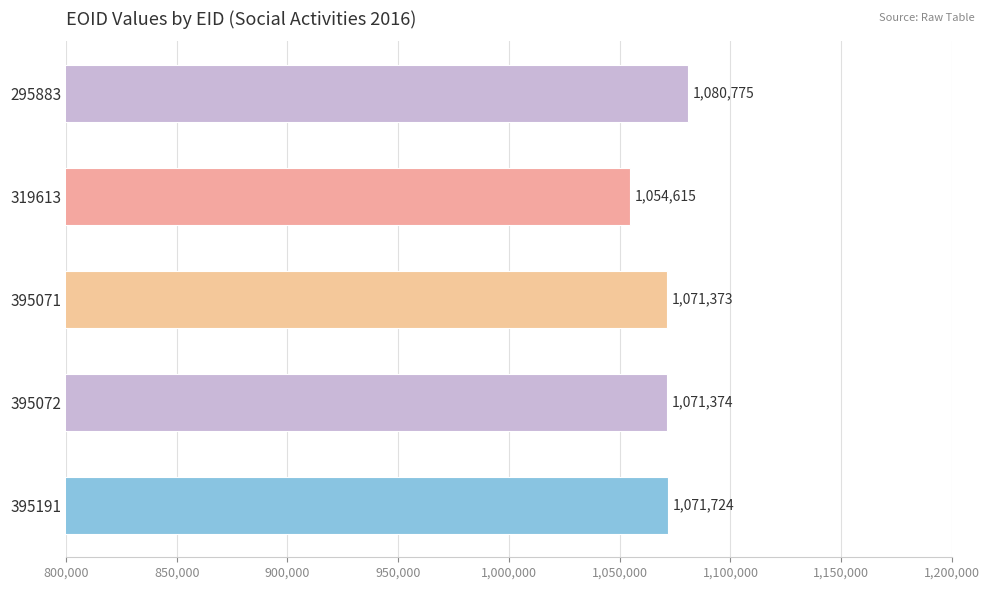

How many values are below 1071374?

2